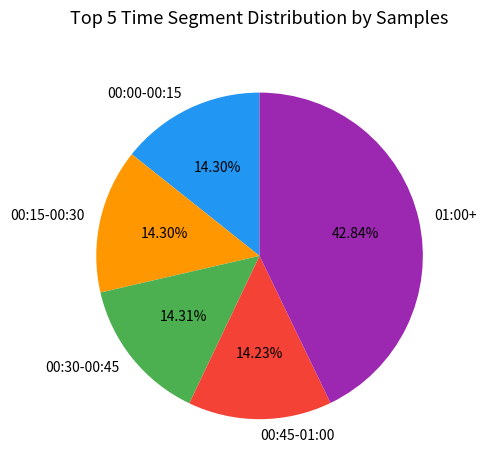

Is there a majority slice in this chart?

No